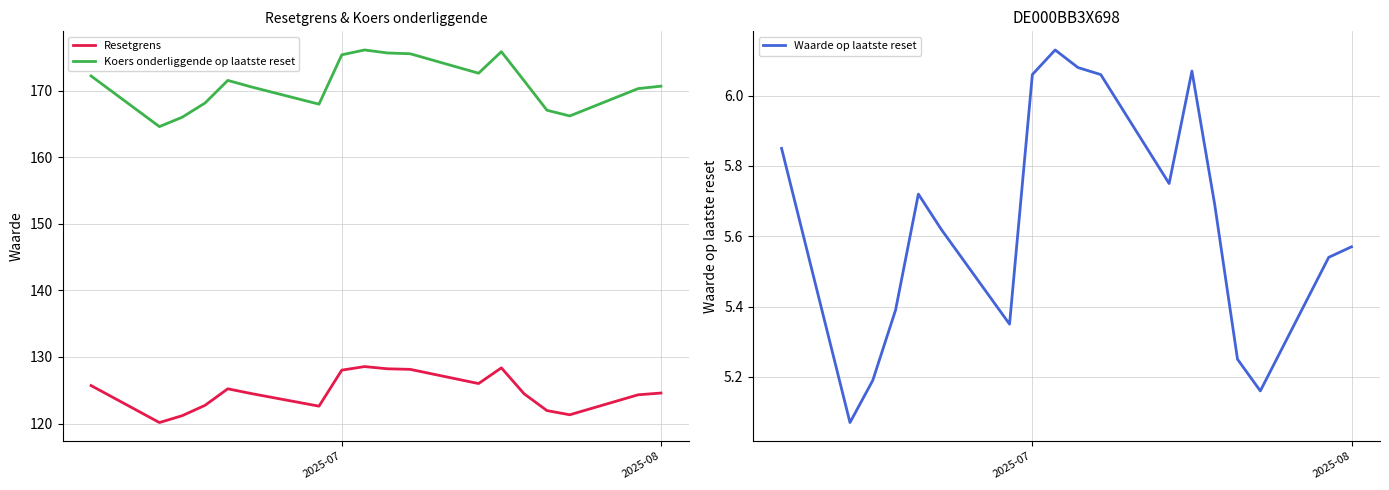

Is this an area chart (filled region under the line)?

No